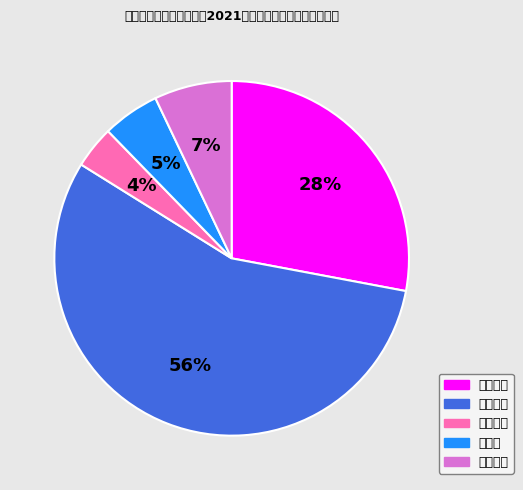

Is it true that 会议室 is 5% of the pie?

True